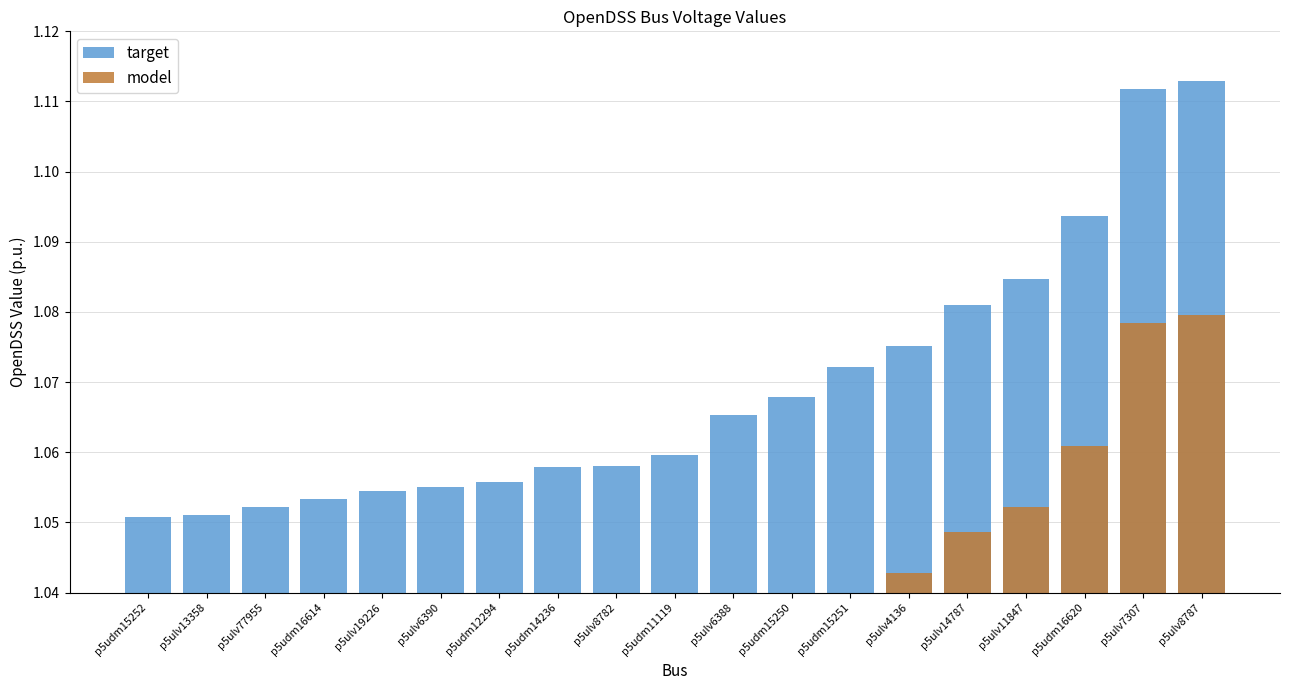

Rank the series by their average value, from highest to lowest.

target, model